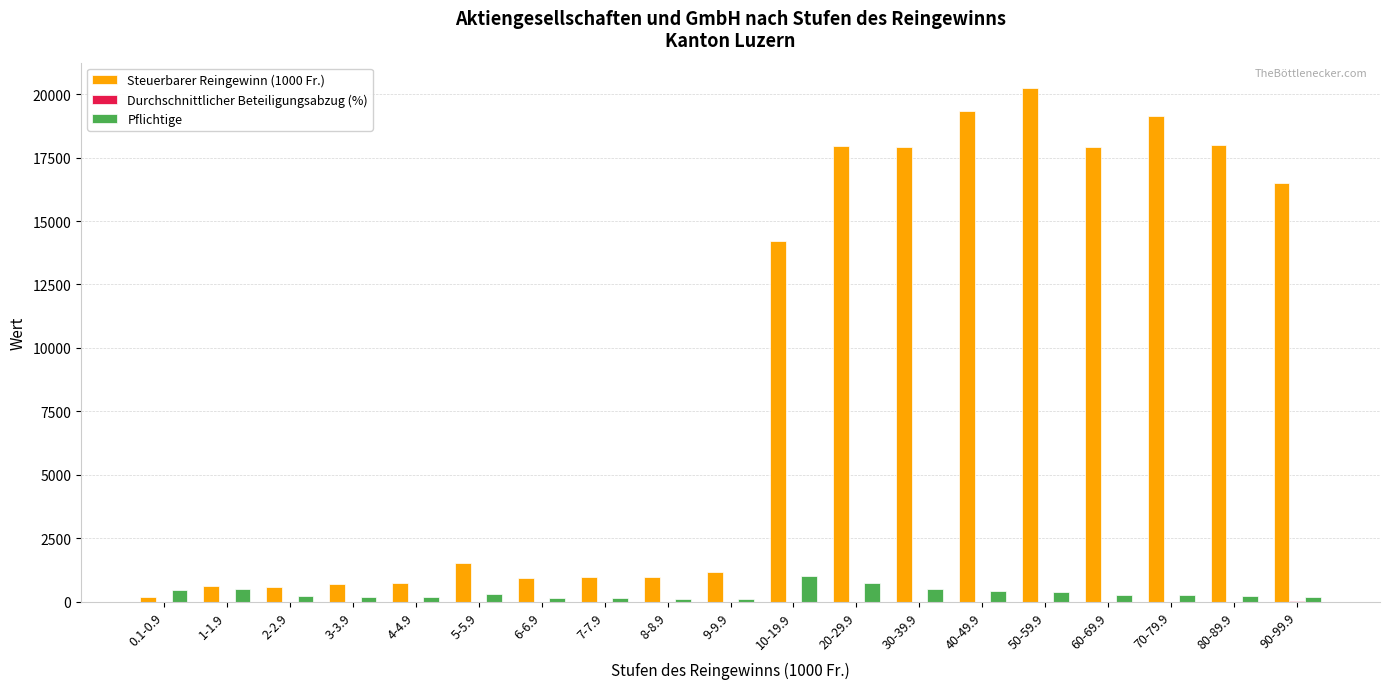

True or false: Steuerbarer Reingewinn (1000 Fr.) has a value of 566.1 at 2-2.9.

True